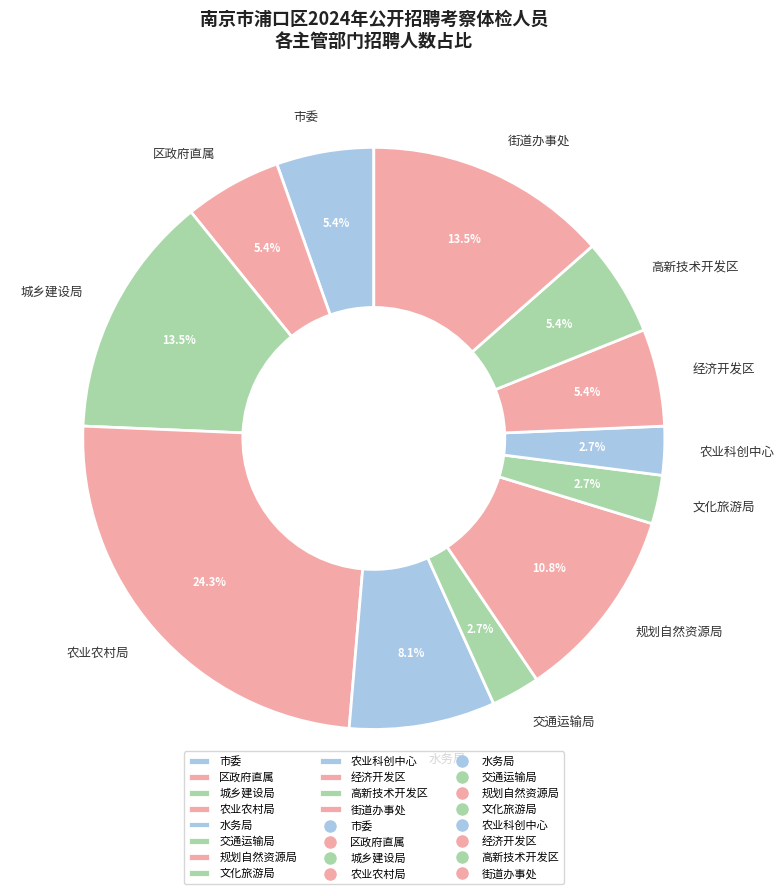

Does 规划自然资源局 account for over 50% of the chart?

No